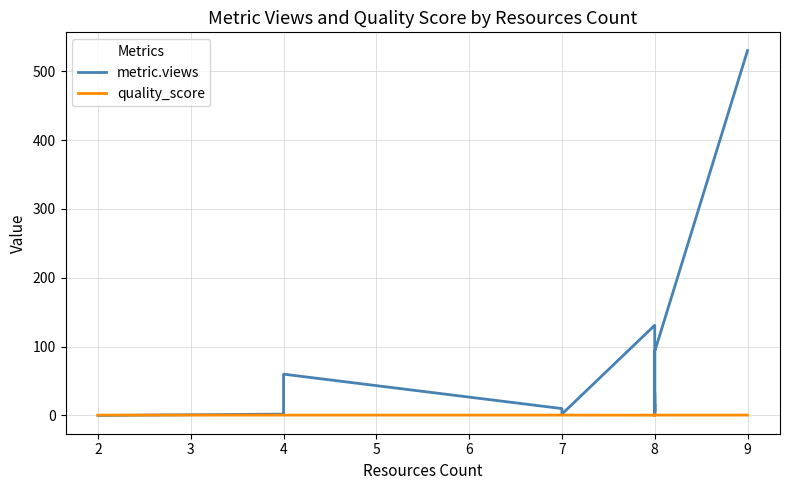

At how many categories does at least one series exceed 44?

6